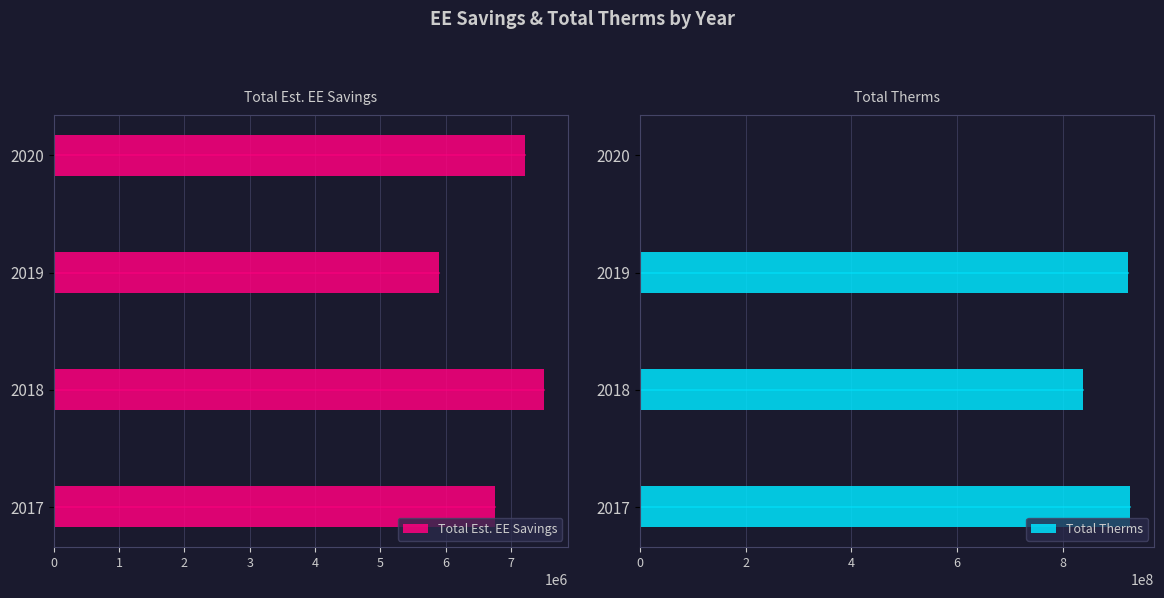

Does the chart contain any negative values?

No